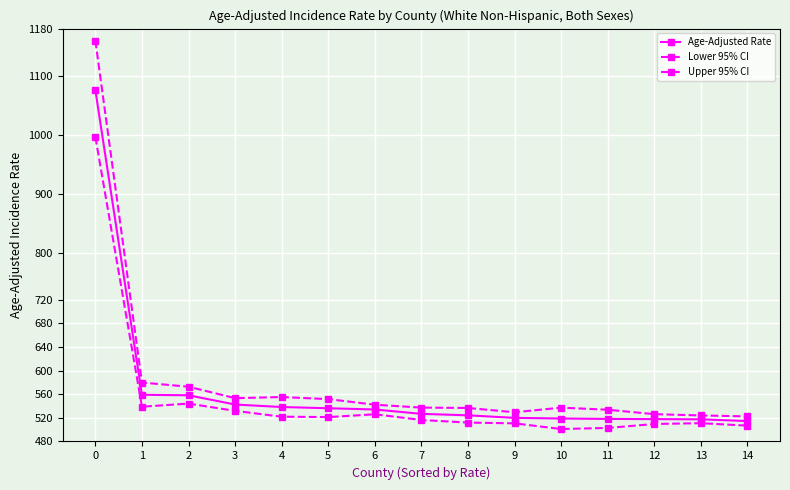

What is the difference between the Upper 95% CI values at 9 and 12?

3.2